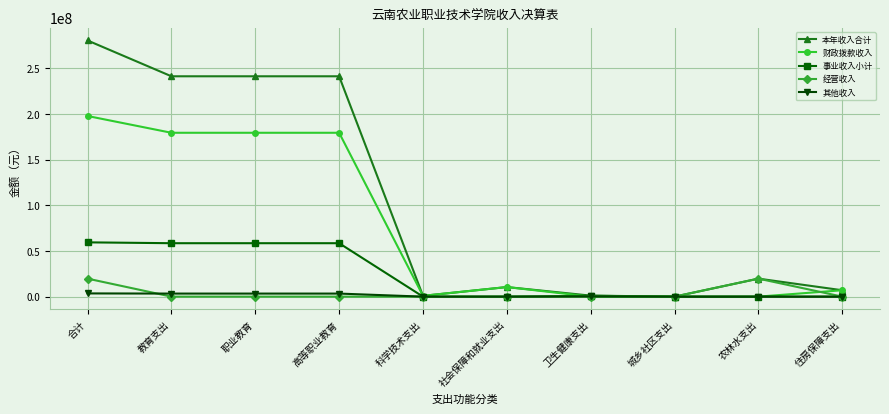

The 经营收入 series shows 19719604.1 at 合计. True or false?

True